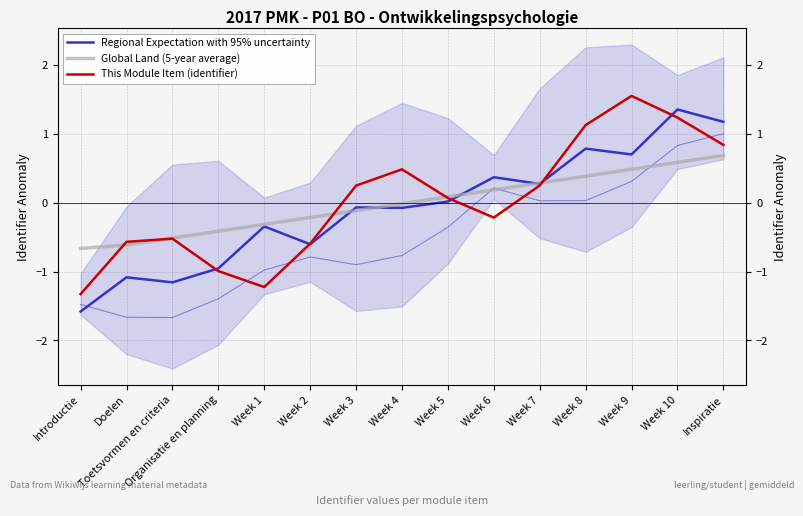

At which label is Global Land (5-year average) closest to 0?

Week 4